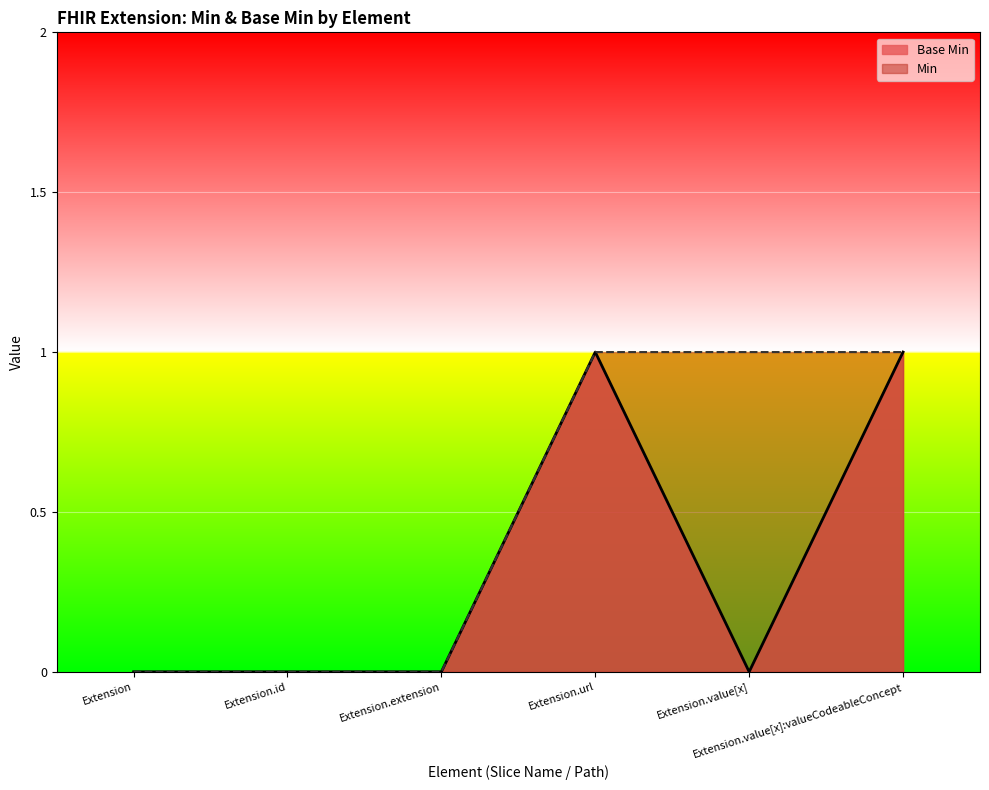

What is the label of the 5th point from the right?

Extension.id